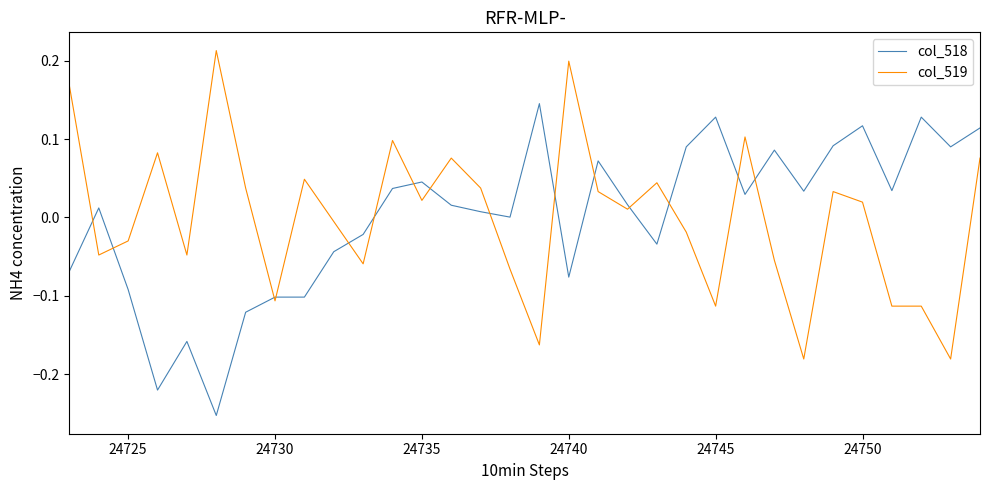

What are all the series names shown in the legend?

col_518, col_519